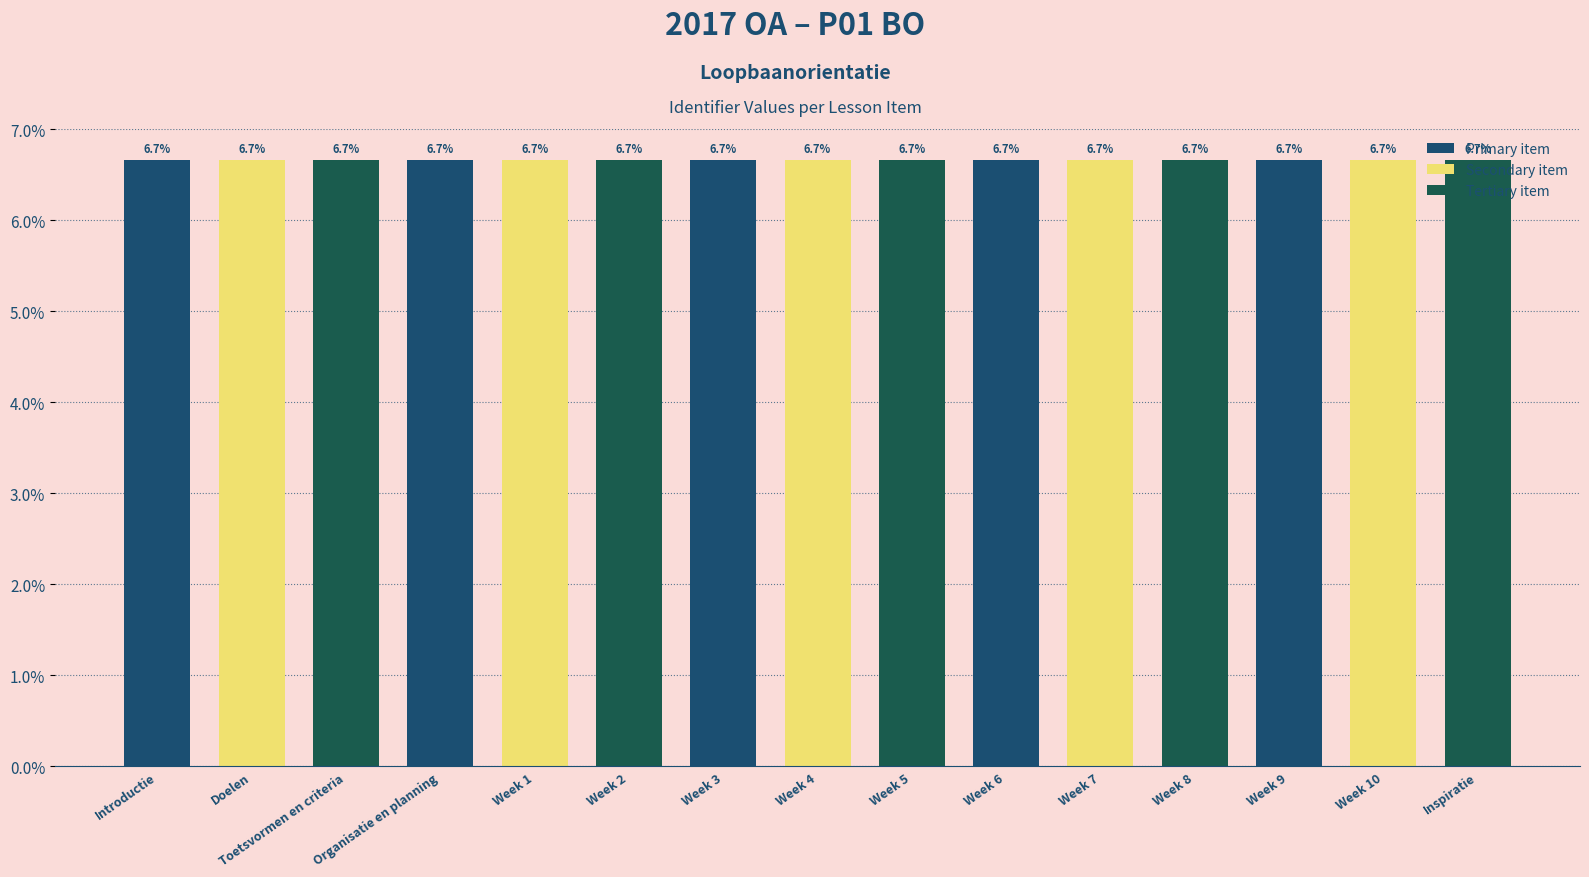

True or false: the data shows 6.7 at Week 10.

True